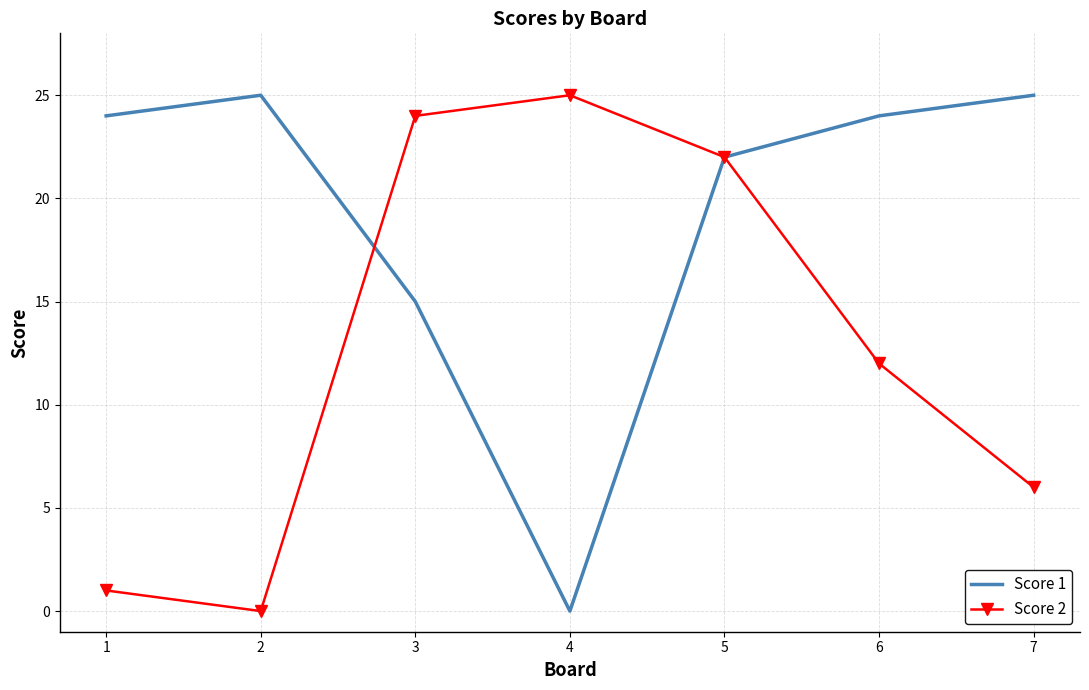

What are all the series names shown in the legend?

Score 1, Score 2